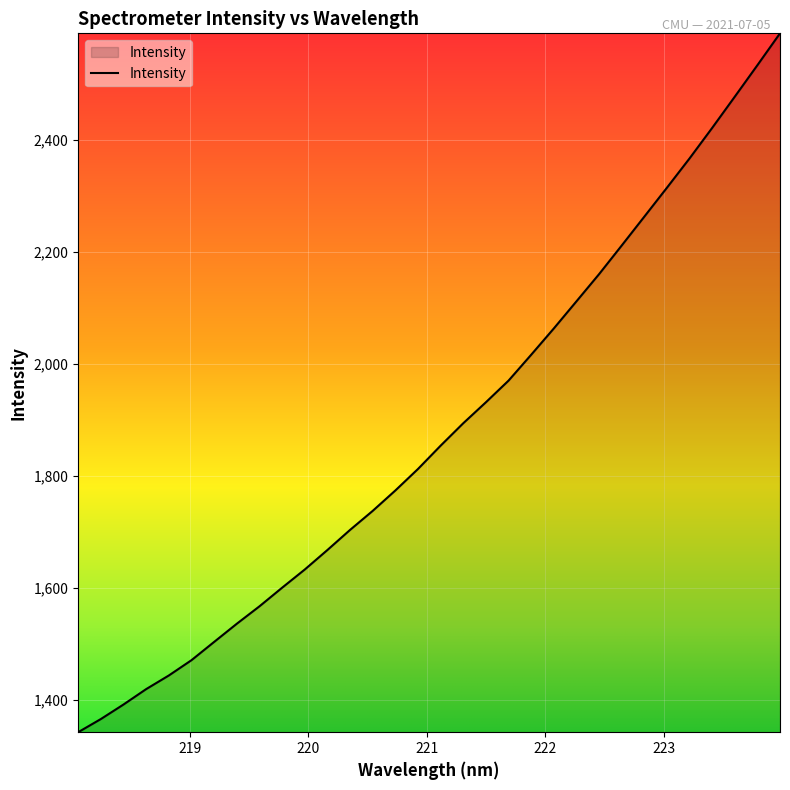

True or false: there are more than 1 points higher than both neighbors.

False